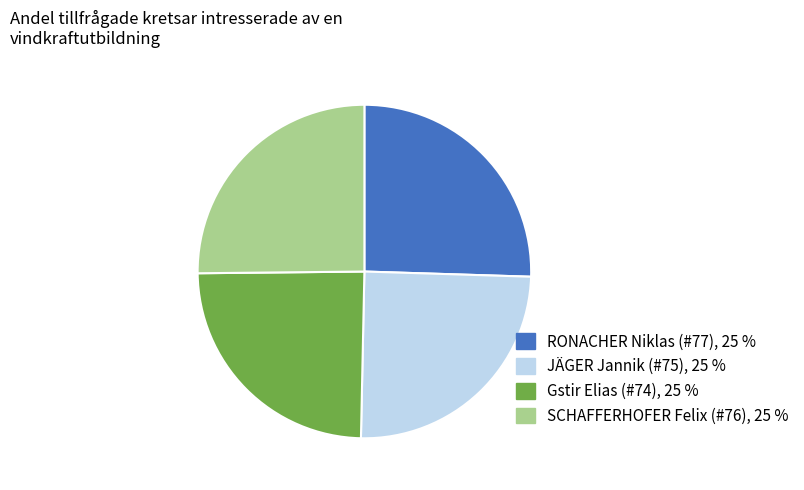

True or false: SCHAFFERHOFER Felix (#76) accounts for 39% of the total.

False